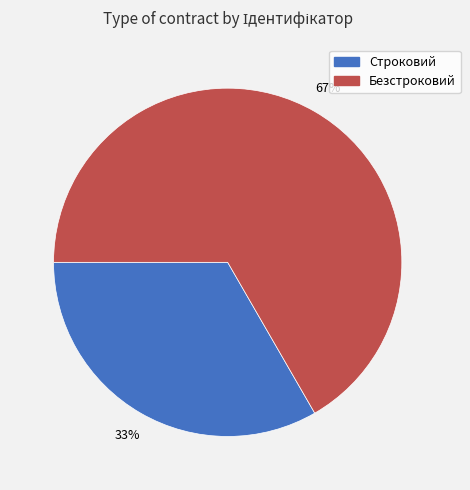

Rank the categories by value from highest to lowest.

Безстроковий, Строковий